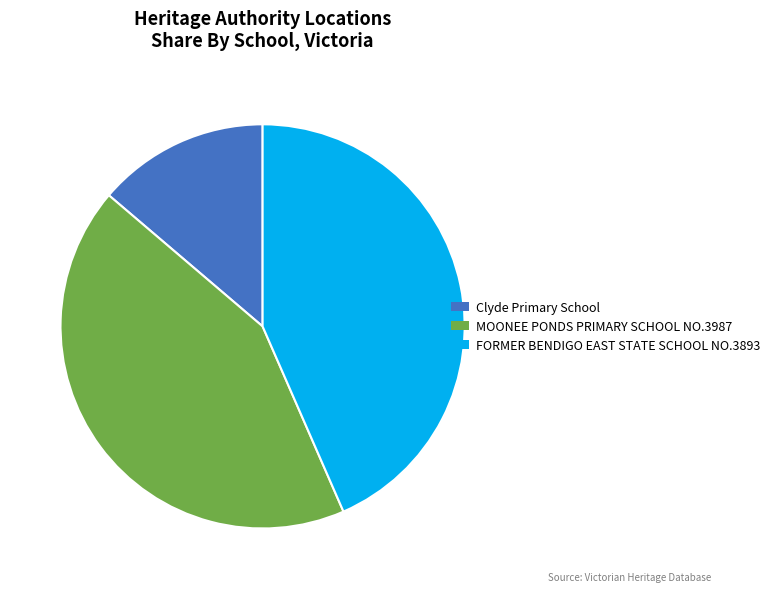

How many slices are in this pie chart?

3